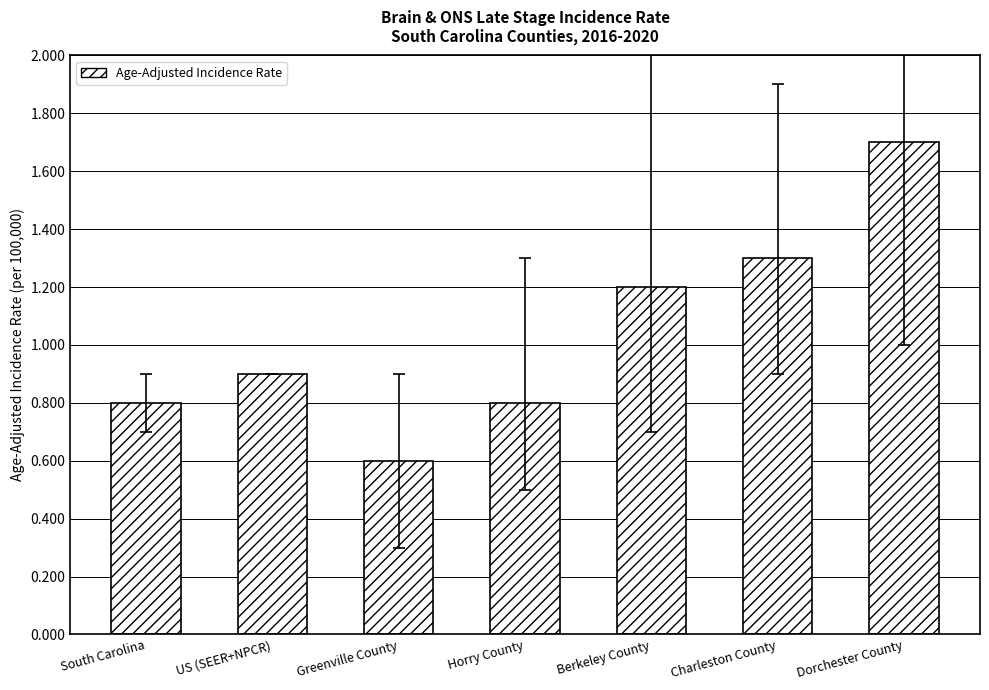

What is the average value?

1.0